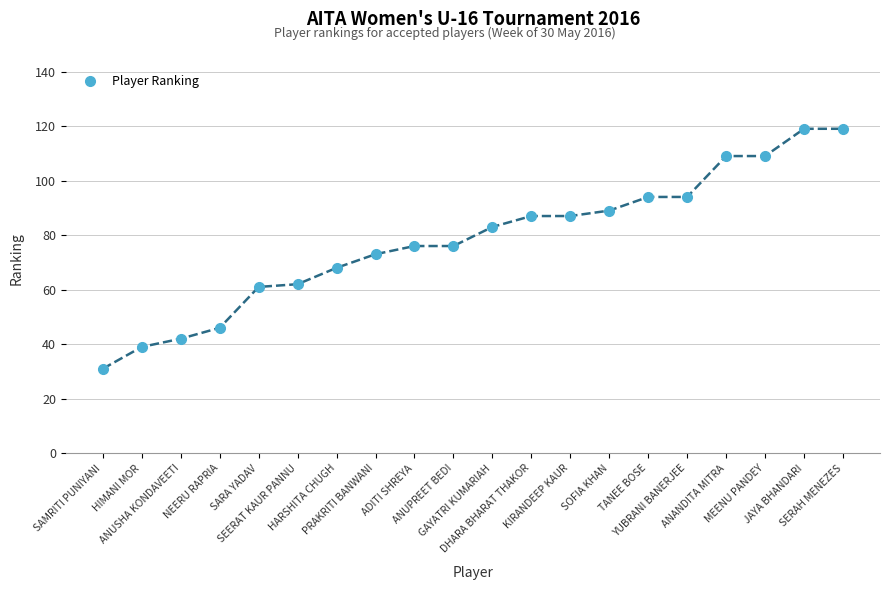

True or false: the data shows 22 at ANUSHA KONDAVEETI.

False